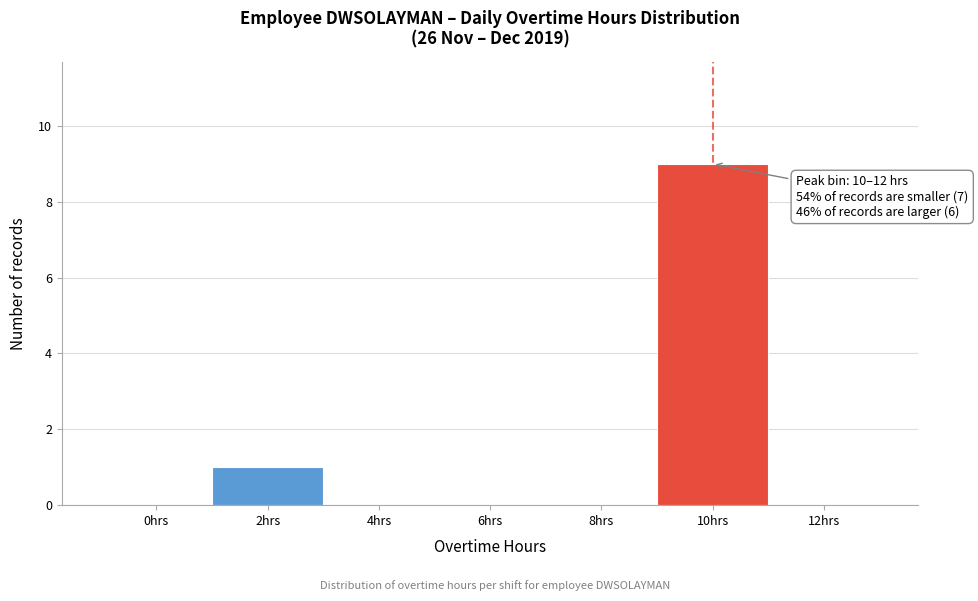

Reading left to right, transcribe all the data shown in this chart.

0hrs=0	2hrs=1	4hrs=0	6hrs=0	8hrs=0	10hrs=9	12hrs=0